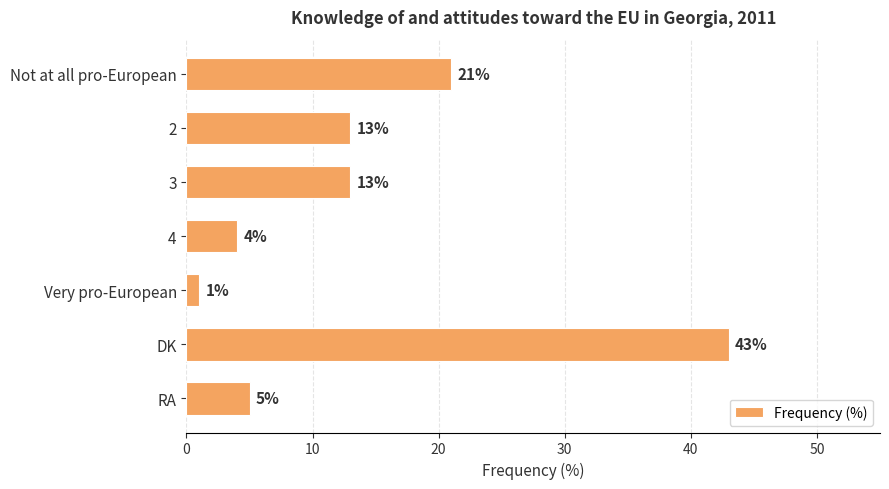

Reading top to bottom, list all the values displayed in this chart.

21	13	13	4	1	43	5